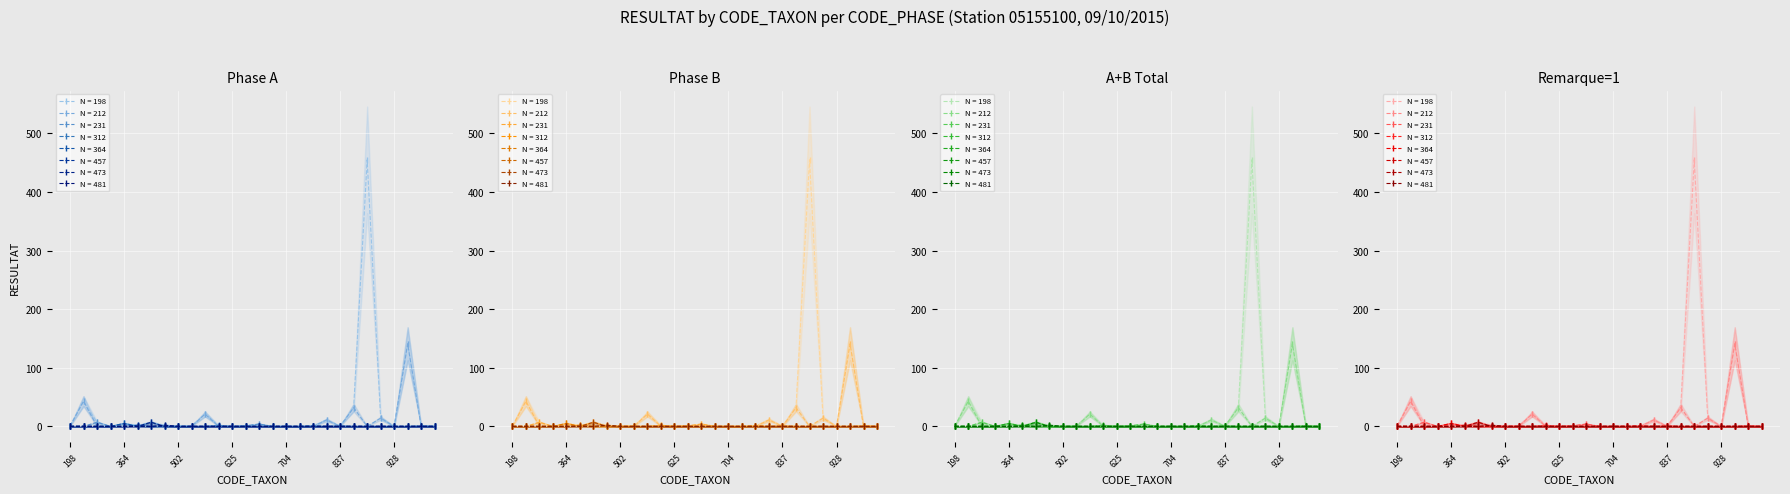

The chart shows a value of -285 at 679. True or false?

False